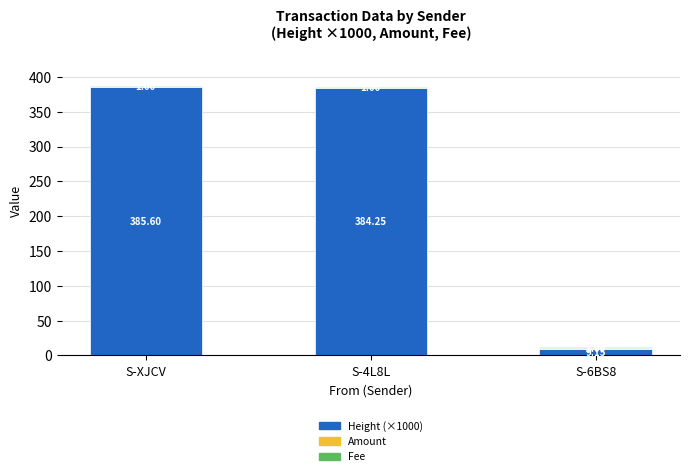

At which category is the sum across all series the highest?

S-XJCV